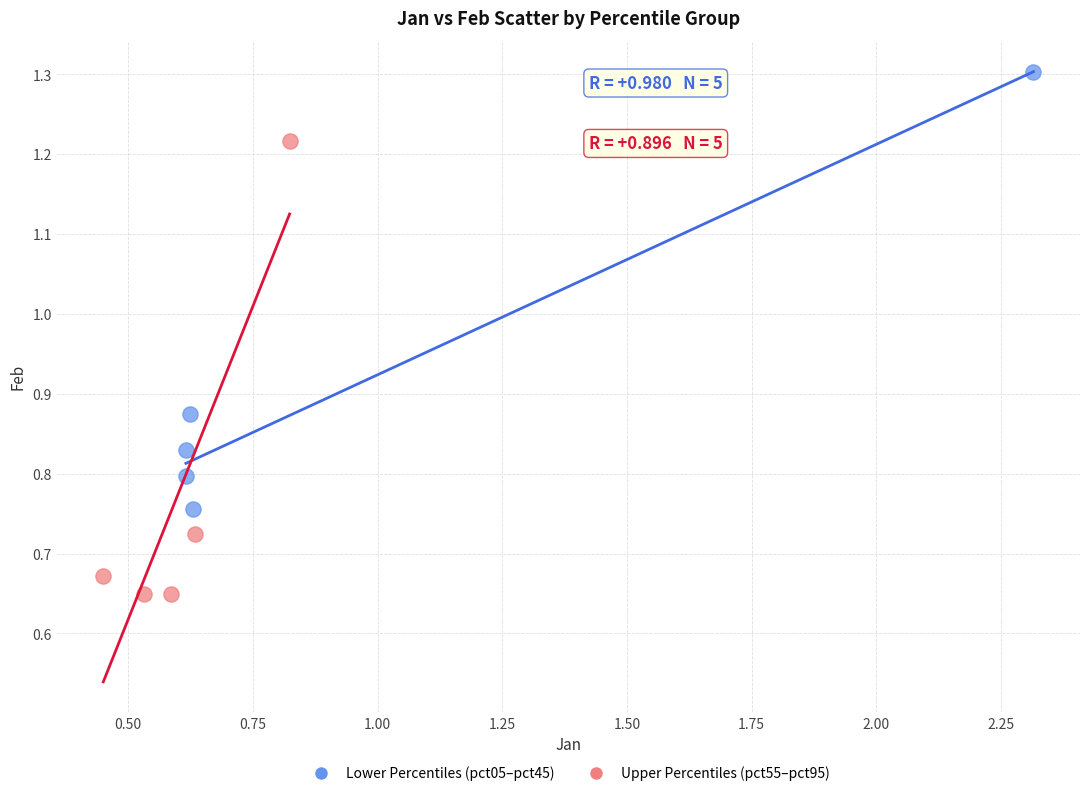

What are all the series names shown in the legend?

Lower Percentiles (pct05–pct45), Upper Percentiles (pct55–pct95)